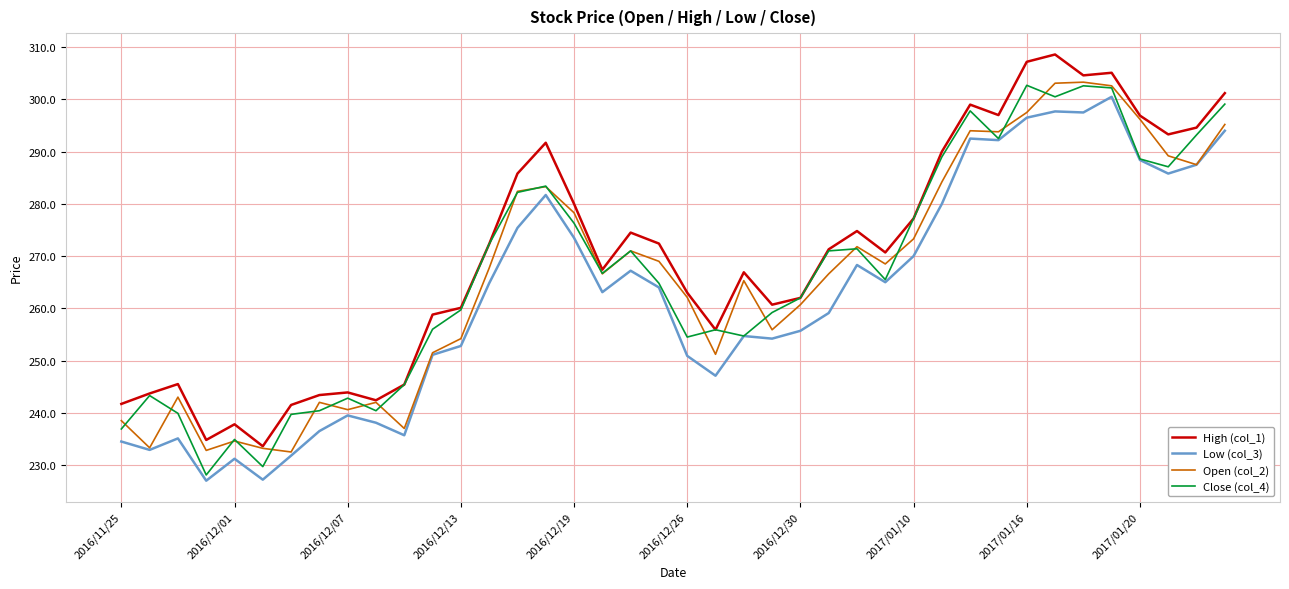

What is the maximum value for Open (col_2)?

303.3